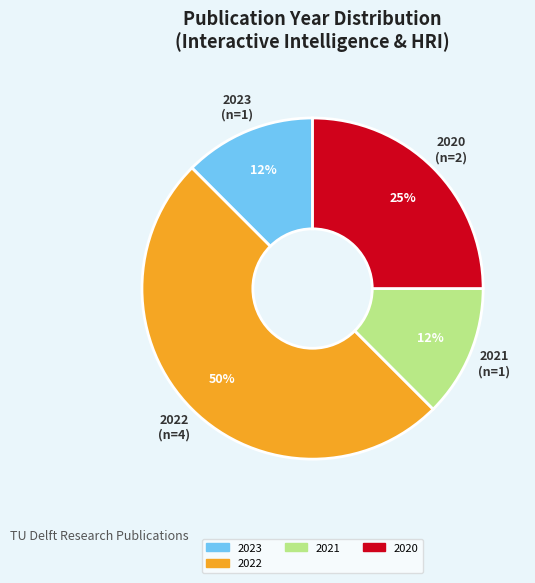

To the nearest percent, what is the average slice percentage?

25%